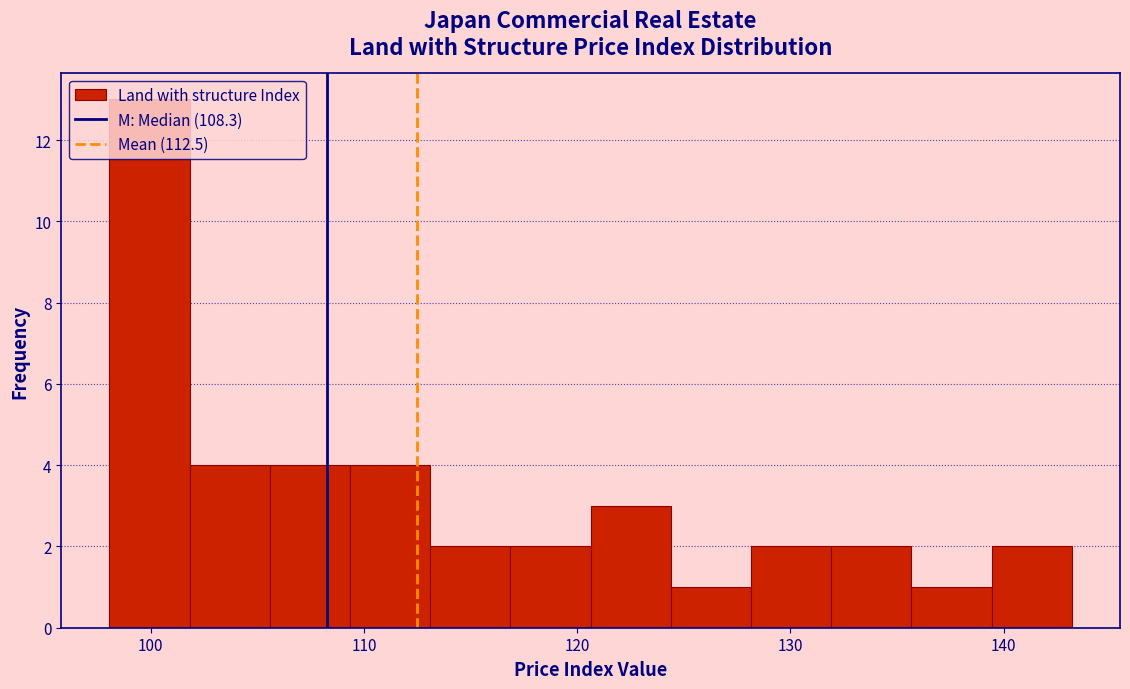

Around what value on the x-axis is the tallest bar? Give the approximate position of its centre, as read against the axis.

100